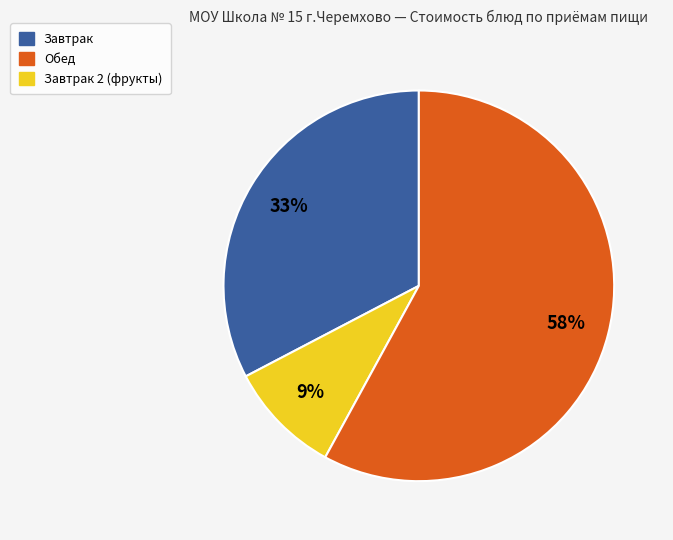

To the nearest percent, what is the difference between the largest and smallest slice percentages?

49%